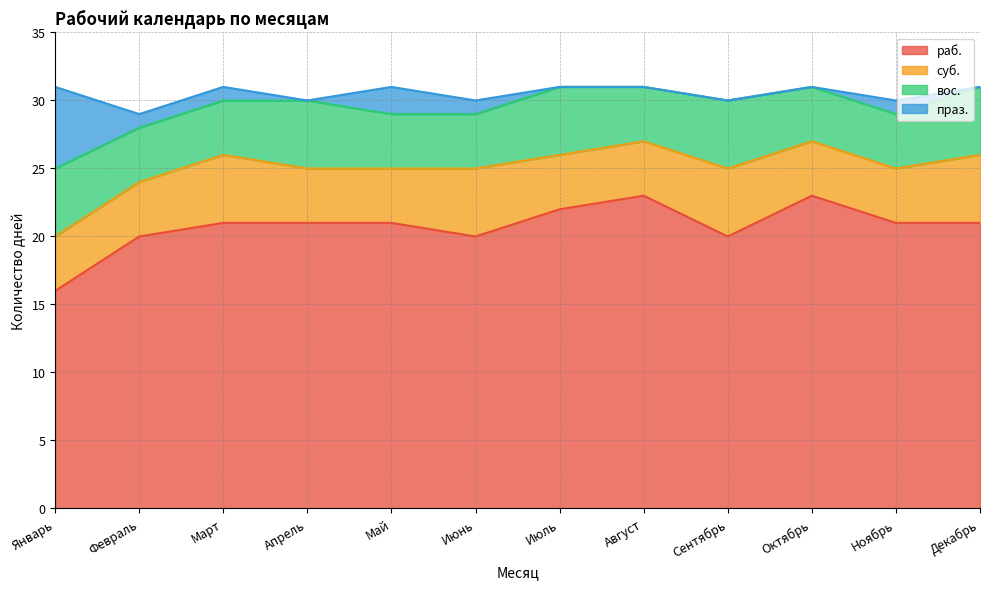

What is the highest value of the праз. series?

6